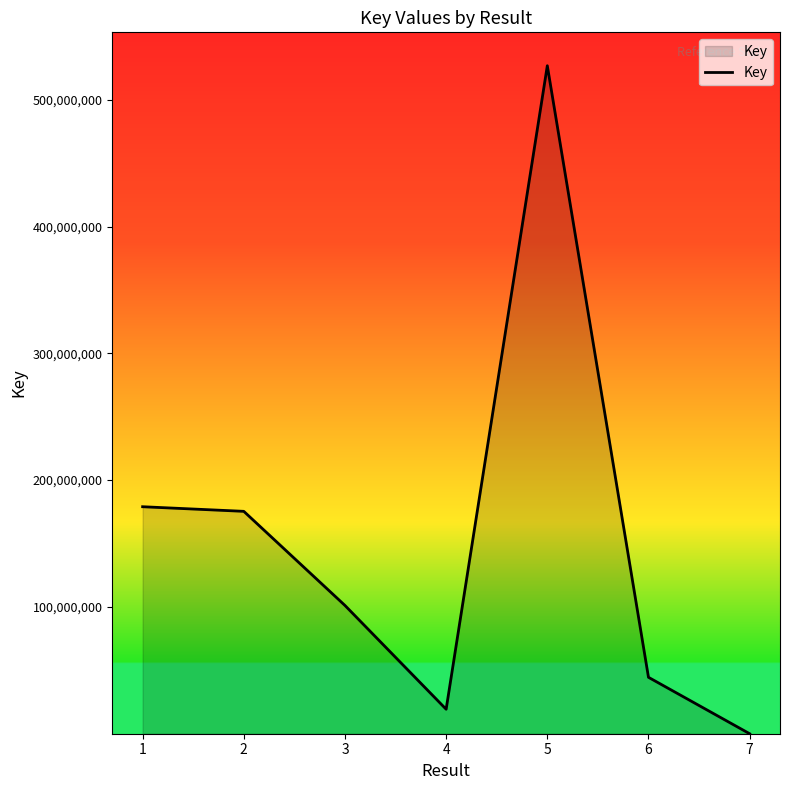

What is the sum of all values?

1046230259